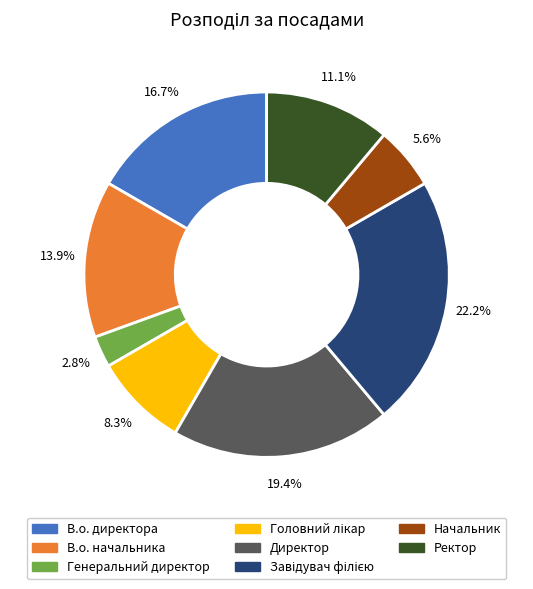

Count the number of slices in the pie.

8